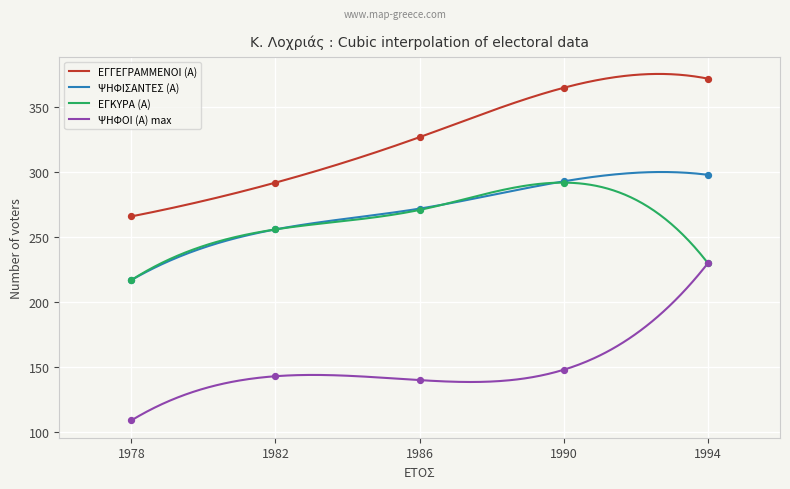

Which series contains the lowest Y value?

ΨΗΦΟΙ (Α) max